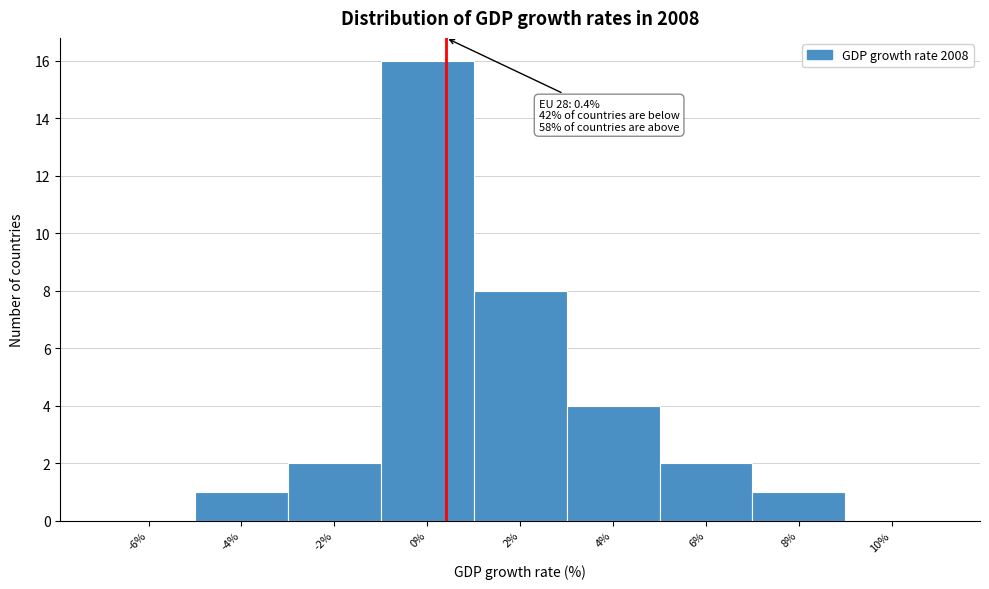

Which range on the x-axis has the tallest bar?

-1 to 1